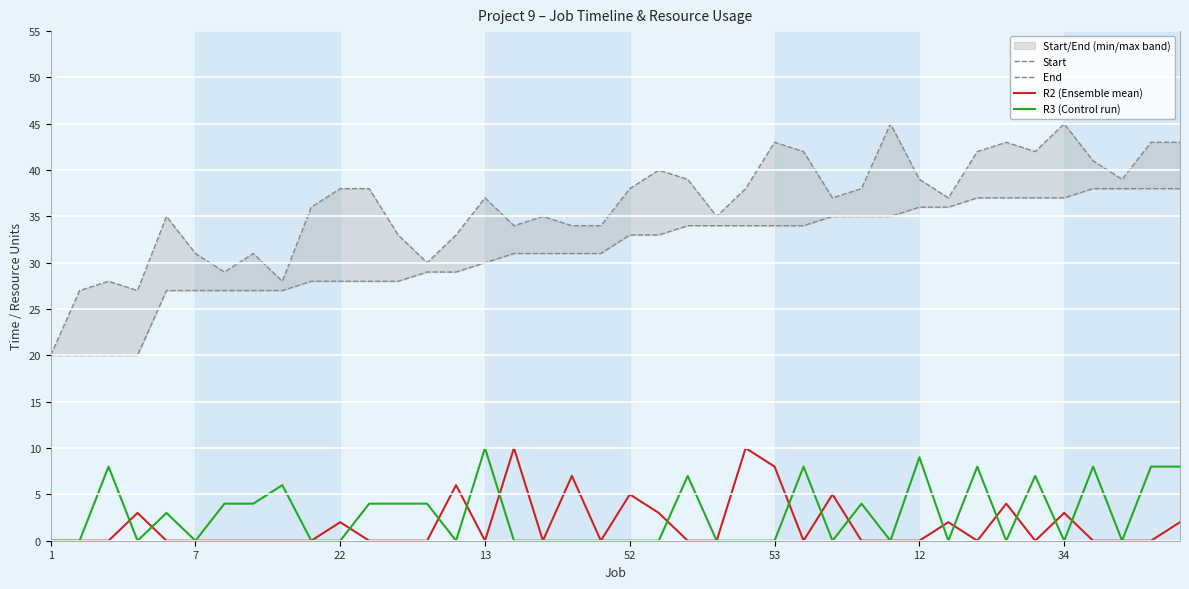

Which series ends up on top after the final intersection of R2 (Ensemble mean) and R3 (Control run)?

R3 (Control run)